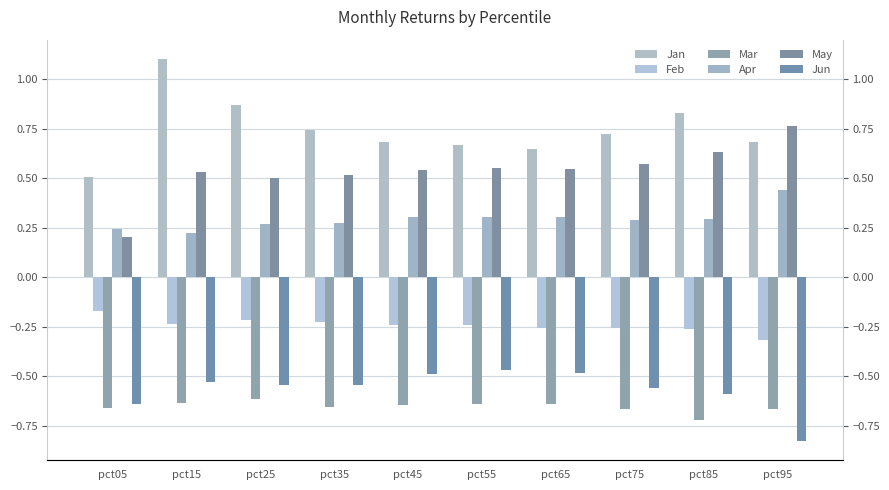

Reading left to right, transcribe all the data shown in this chart.

Jan: 0.5	1.1	0.9	0.7	0.7	0.7	0.6	0.7	0.8	0.7
Feb: -0.2	-0.2	-0.2	-0.2	-0.2	-0.2	-0.3	-0.3	-0.3	-0.3
Mar: -0.7	-0.6	-0.6	-0.7	-0.6	-0.6	-0.6	-0.7	-0.7	-0.7
Apr: 0.2	0.2	0.3	0.3	0.3	0.3	0.3	0.3	0.3	0.4
May: 0.2	0.5	0.5	0.5	0.5	0.6	0.5	0.6	0.6	0.8
Jun: -0.6	-0.5	-0.5	-0.5	-0.5	-0.5	-0.5	-0.6	-0.6	-0.8